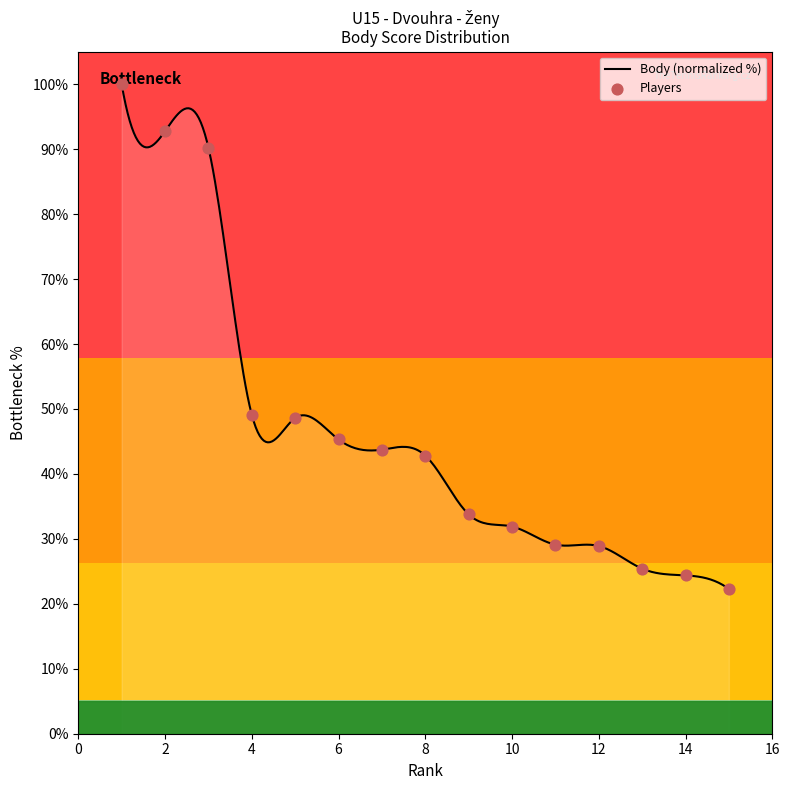

Between 4 and 11, which is larger?

4